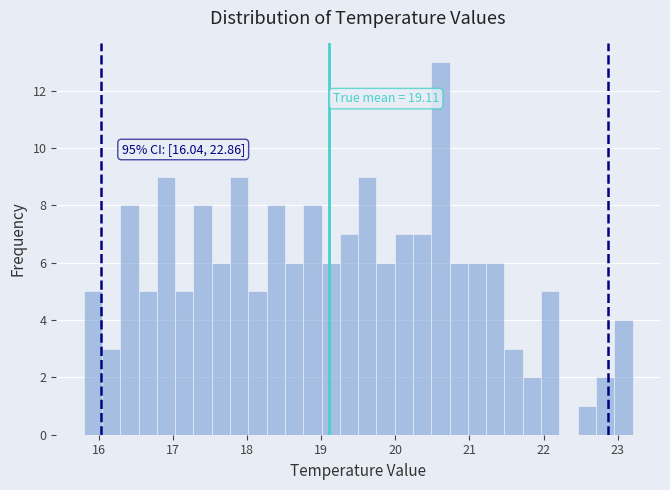

Around what value on the x-axis is the tallest bar? Give the approximate position of its centre, as read against the axis.

20.6